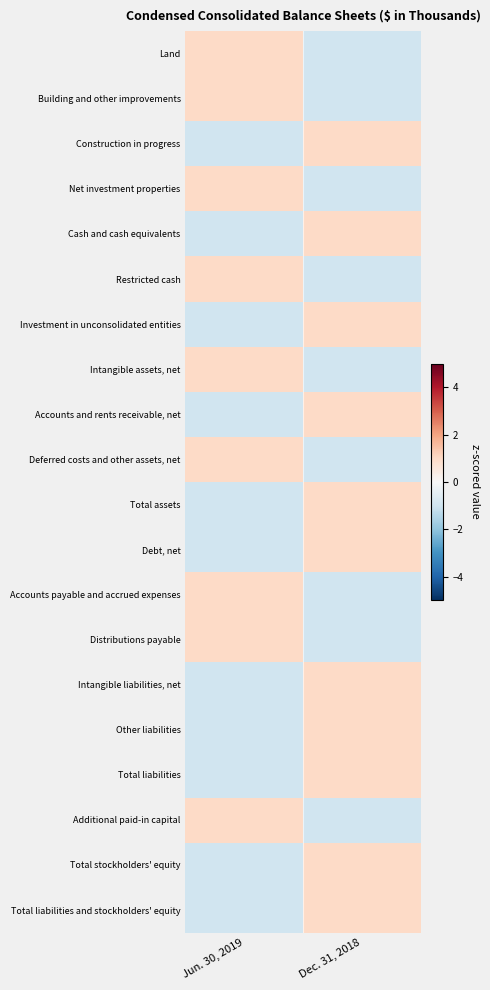

What is the total value across all series at Dec. 31, 2018?

2